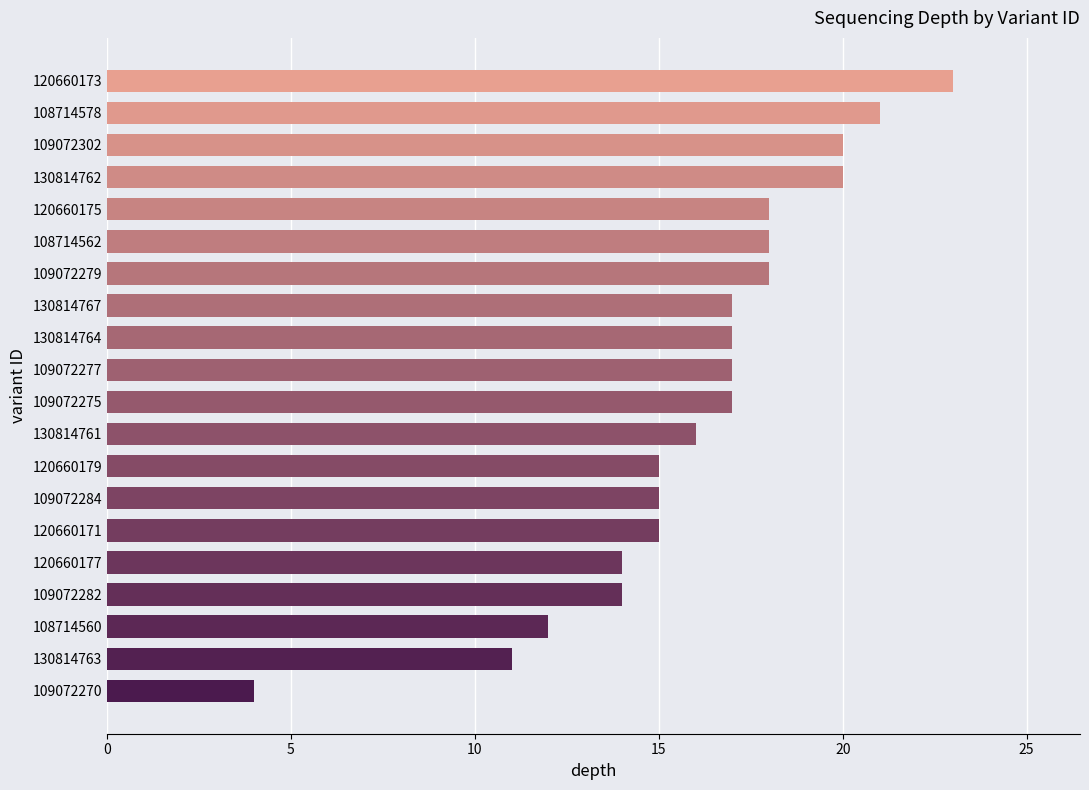

Which label corresponds to the largest value in the chart?

120660173